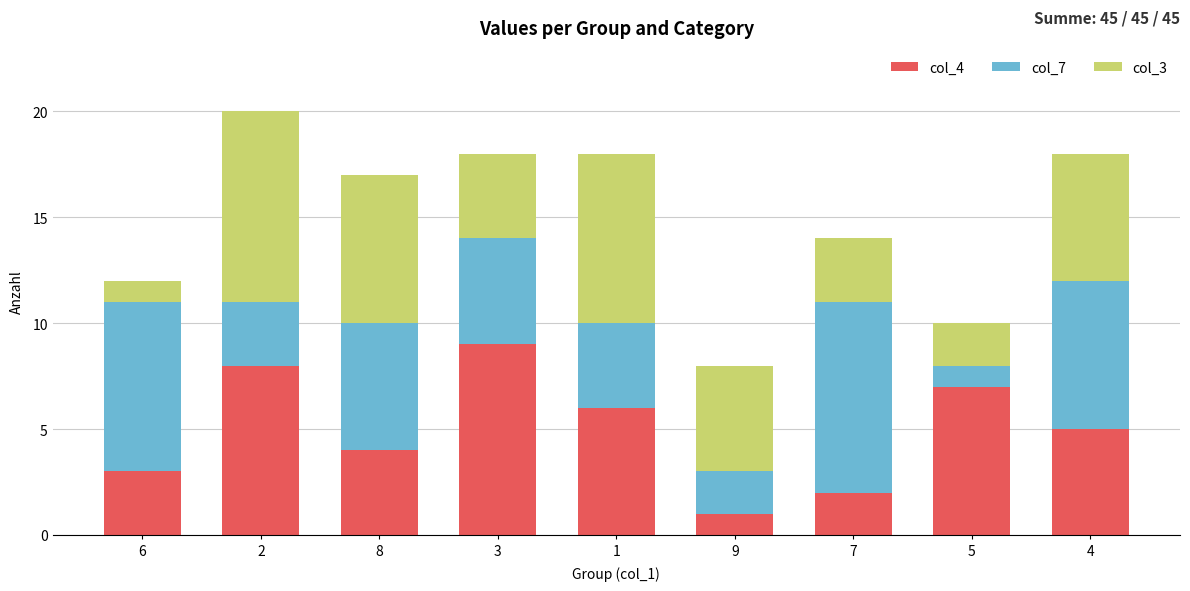

True or false: col_4 has a value of 5 at 4.

True